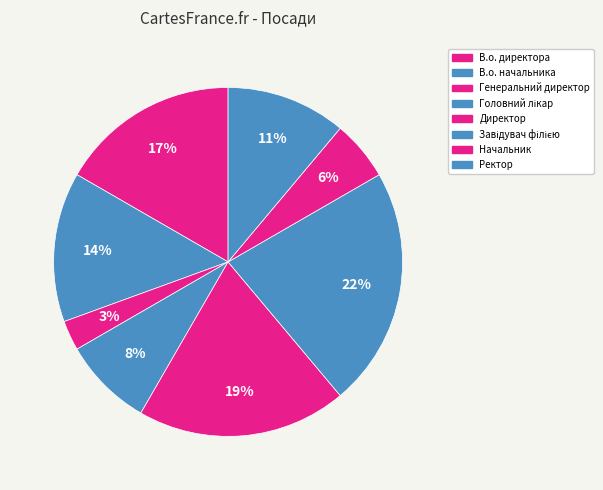

To the nearest percent, what is the difference between the В.о. начальника and Директор slice percentages?

6%